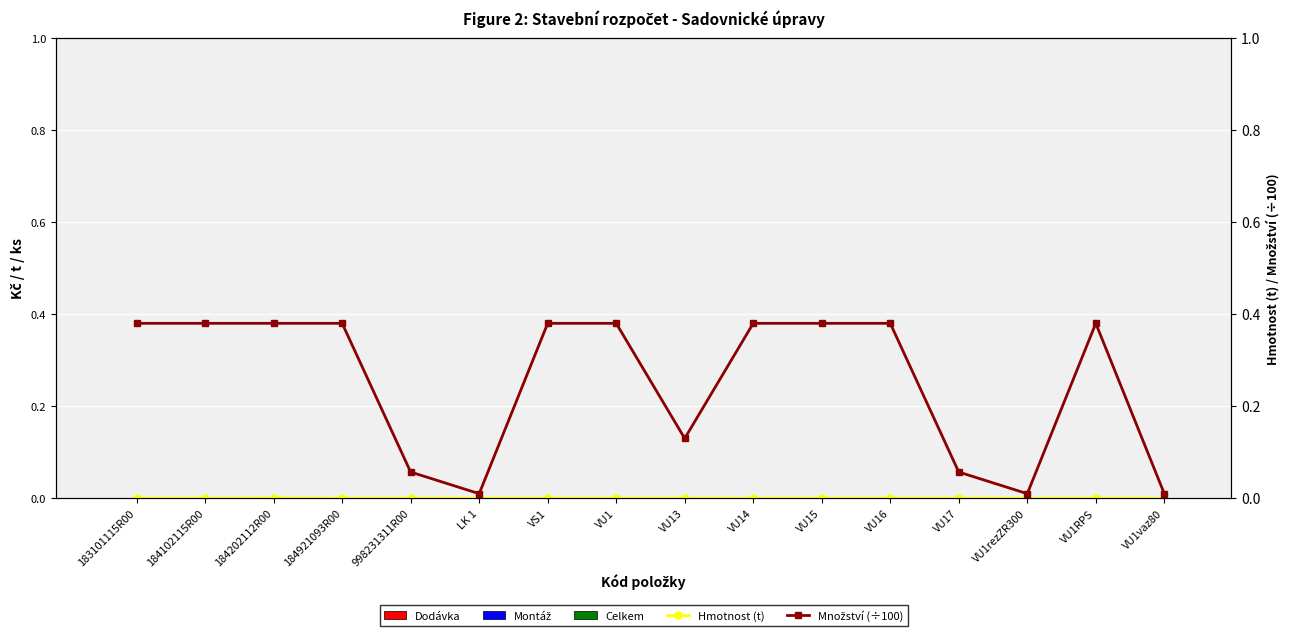

What is the label of the 14th bar from the left?

VU1rezZR300